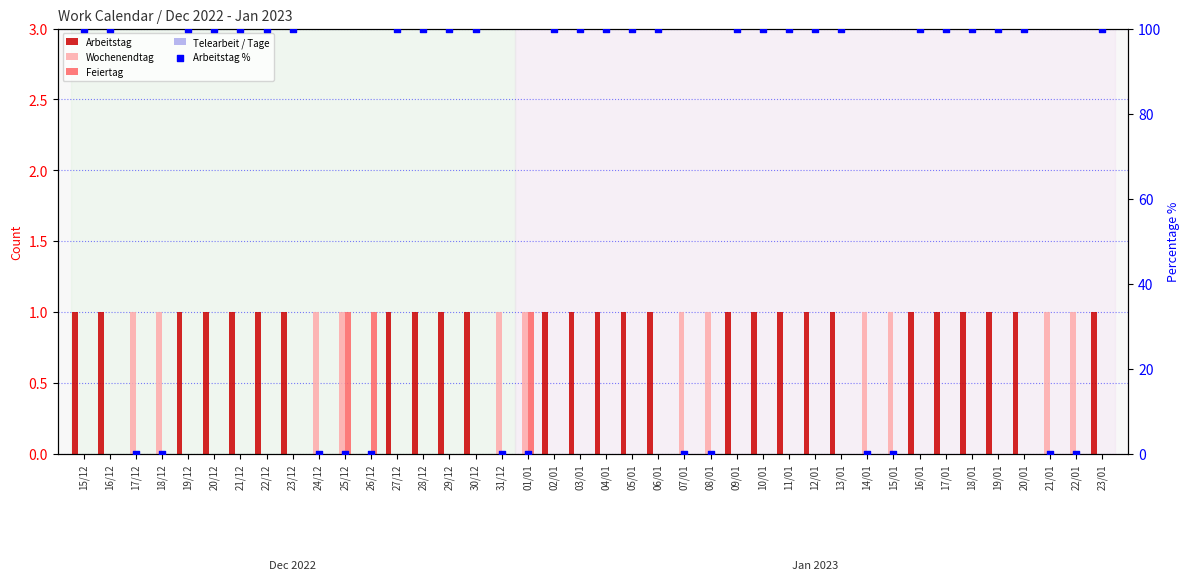

Which series reaches the minimum Y coordinate?

Arbeitstag